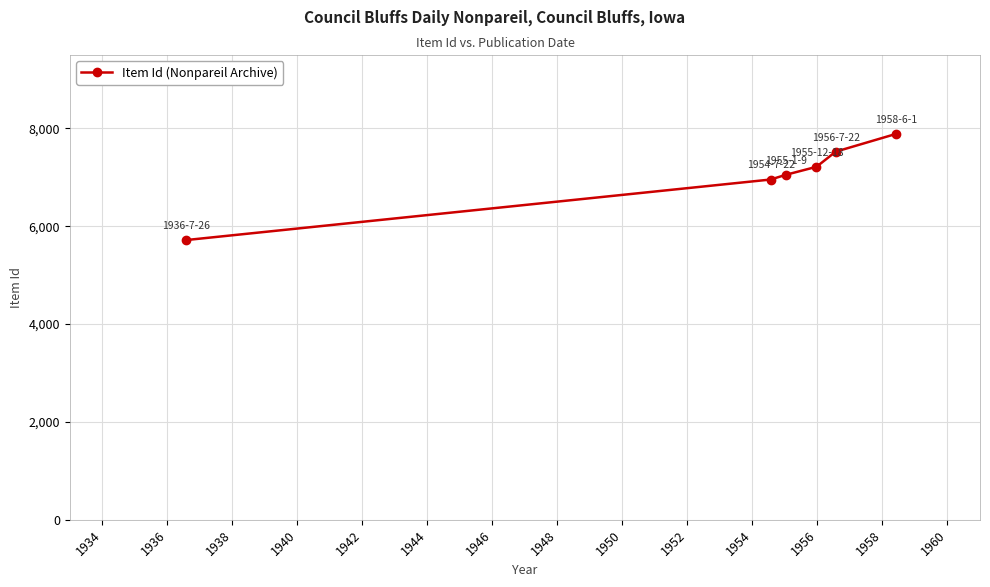

What is the smallest value displayed?

5717